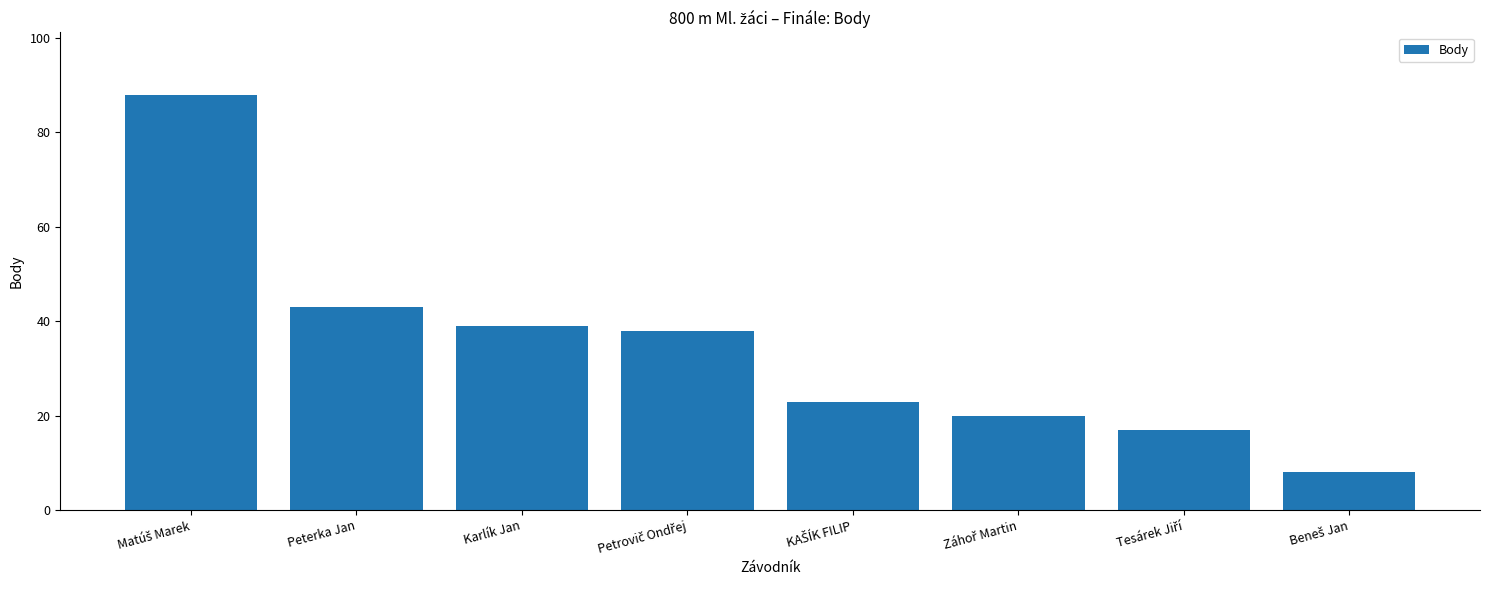

What is the maximum value shown in the chart?

88